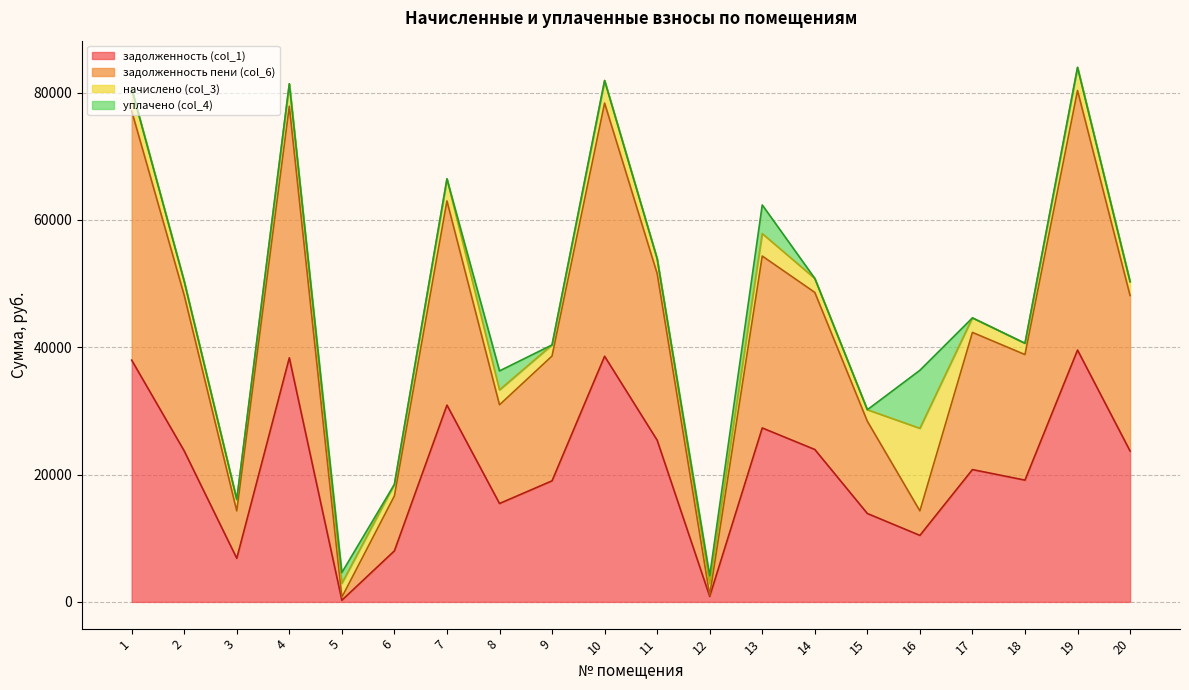

What value does the задолженность (col_1) series have at 11?

25396.0